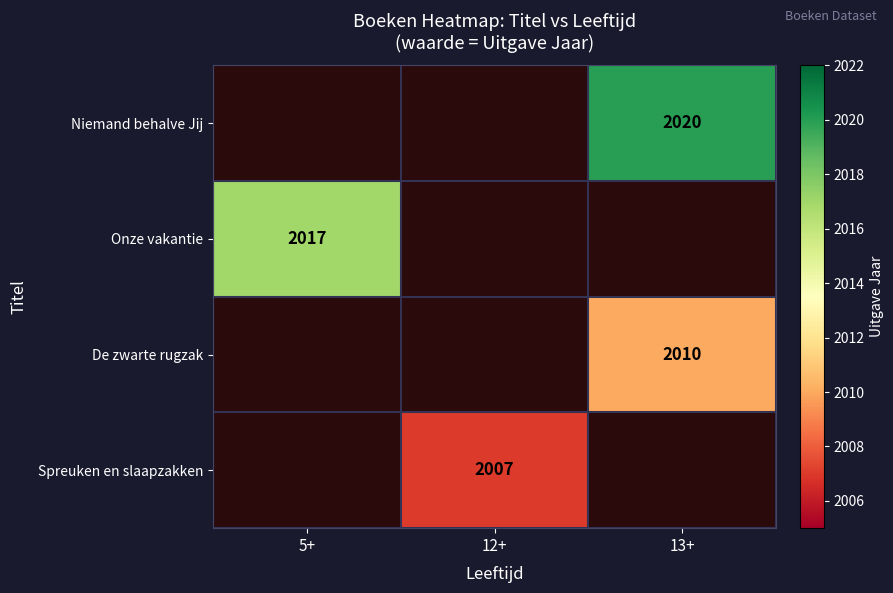

True or false: Spreuken en slaapzakken has a value of 1095 at 12+.

False